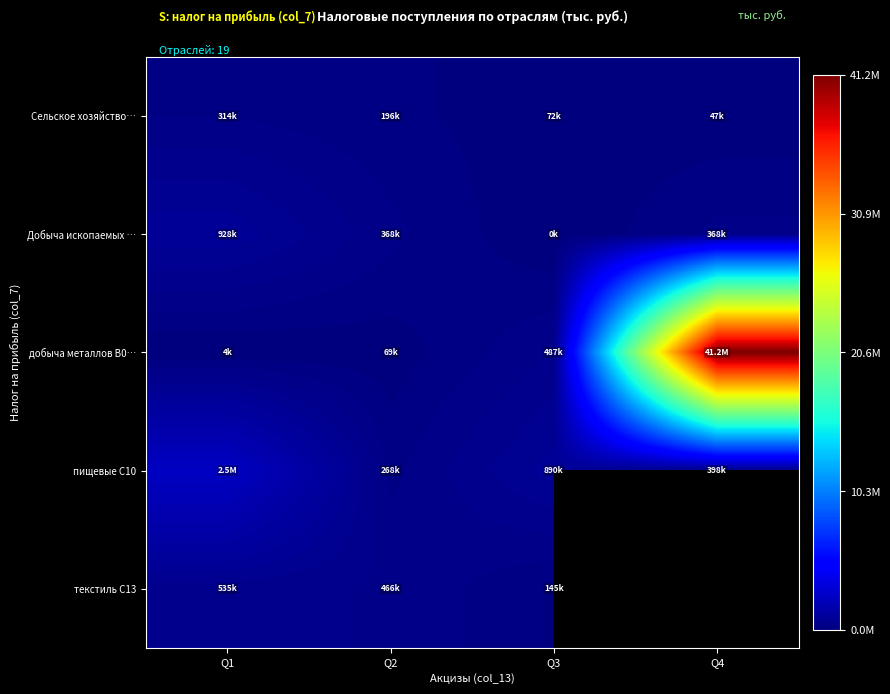

How many categories are shown in the chart?

4